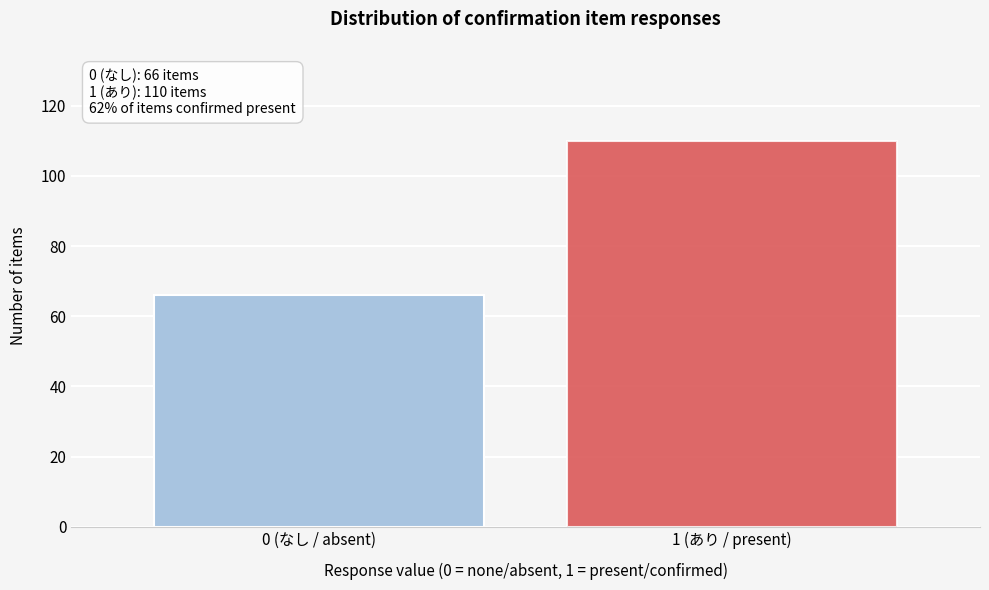

Reading left to right, what are all the values shown in this chart?

66	110